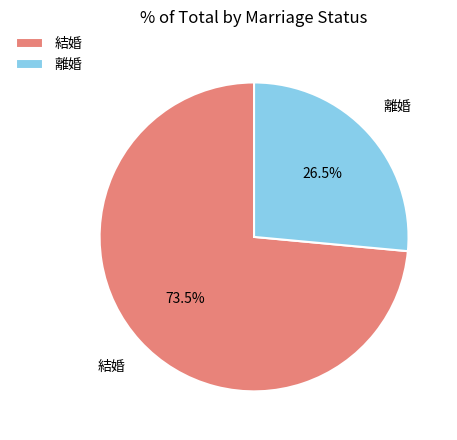

To the nearest percent, what is the difference between the largest and smallest slice percentages?

47%